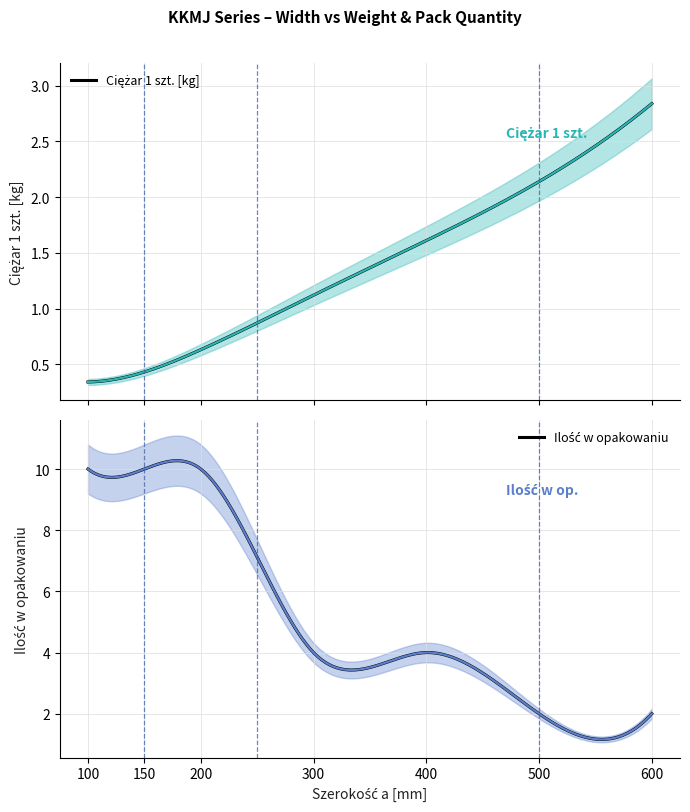

At how many categories does at least one series exceed 1?

7